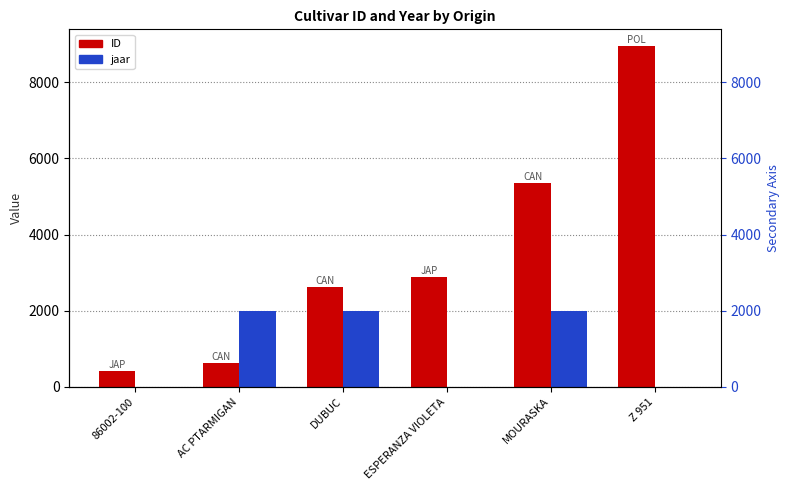

Reading left to right, extract all data points from this chart.

ID: 419	620	2619	2875	5360	8941
jaar: 0	1993	1998	0	1990	0